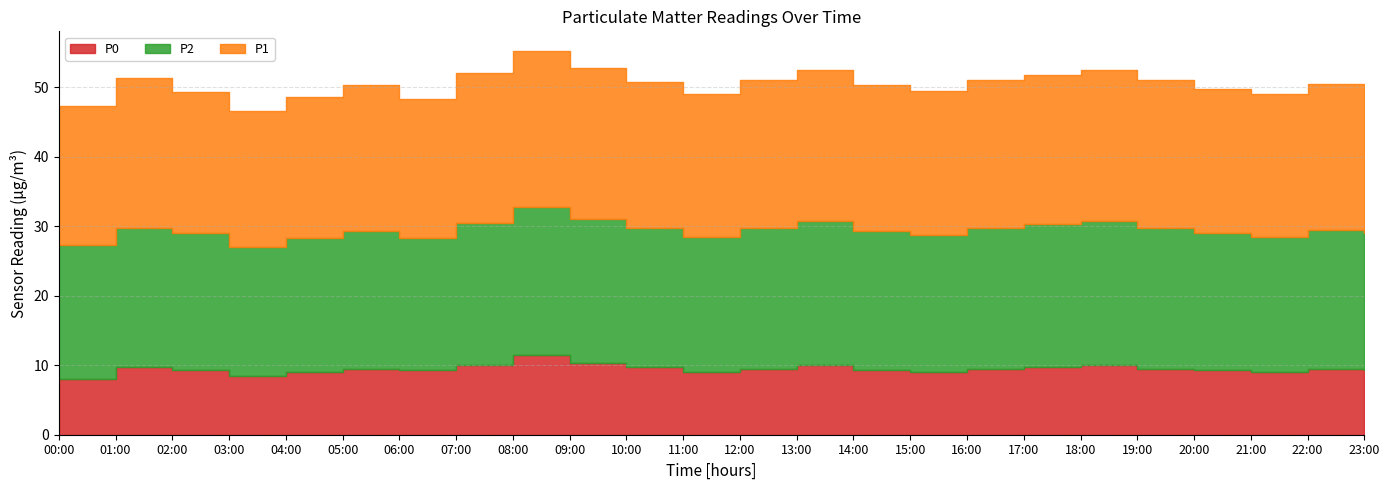

How many categories are shown in the chart?

24